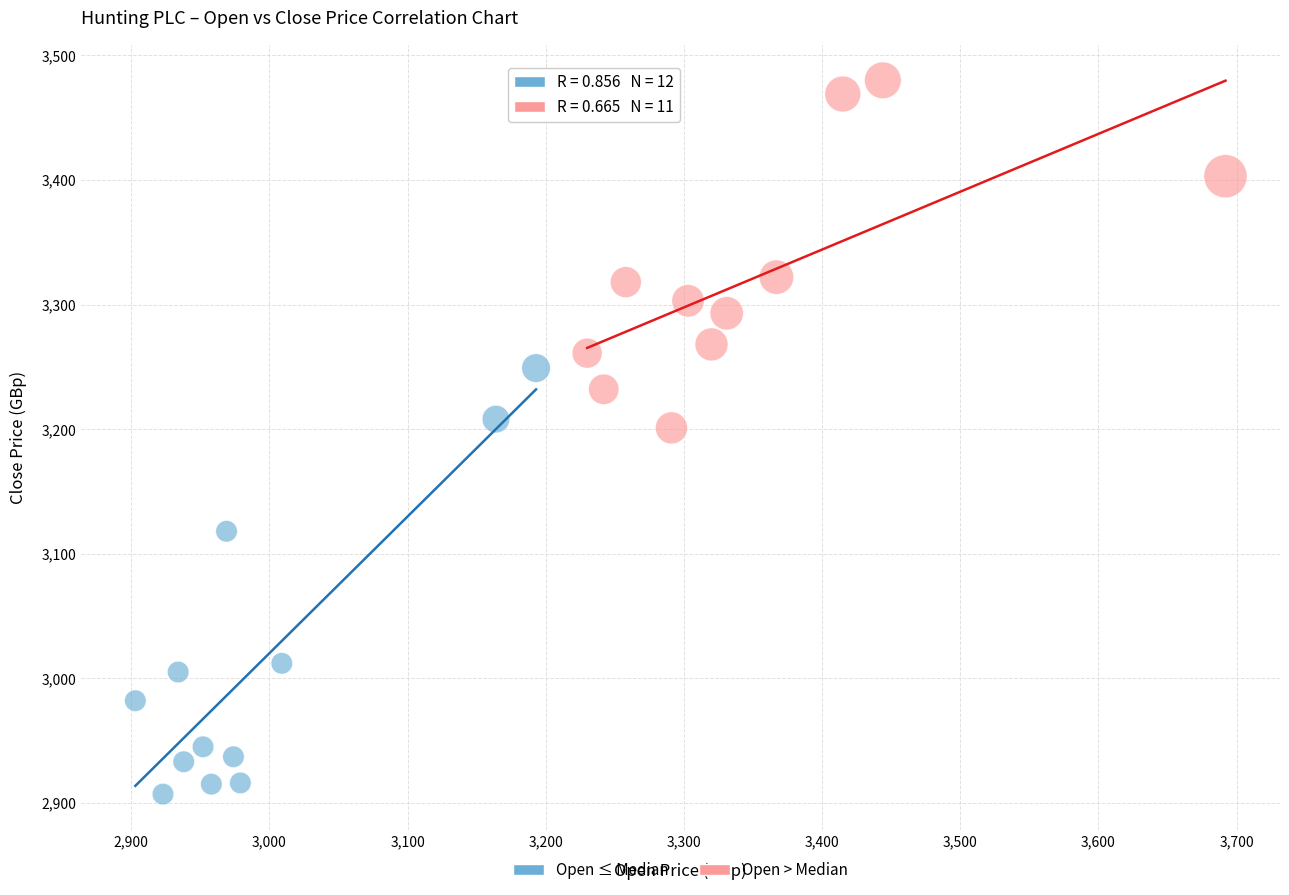

What are all the series names shown in the legend?

Open ≤ Median, Open > Median